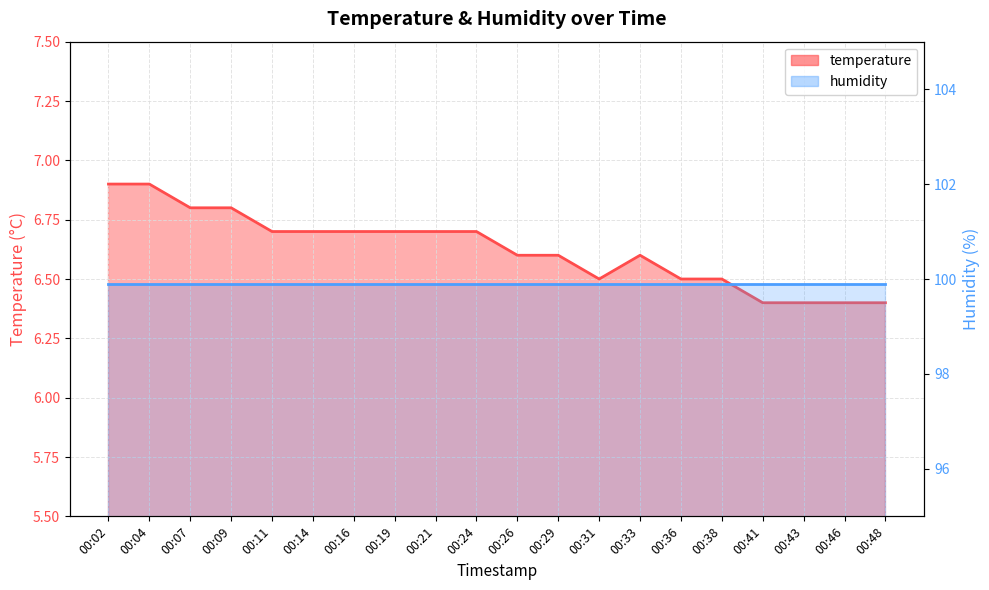

What is the ratio of the value at 00:09 to the value at 00:11?

1.0